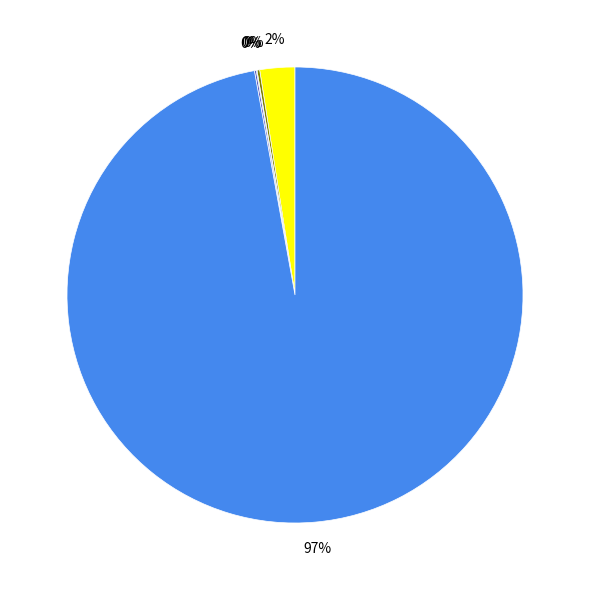

To the nearest percent, what is the average slice percentage?

20%